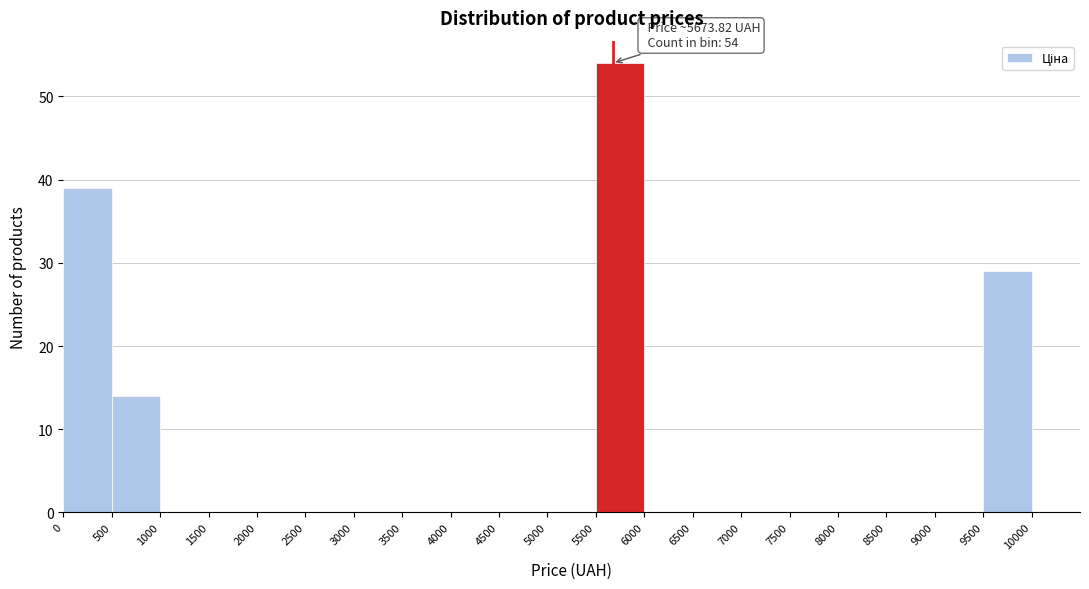

Which range on the x-axis has the tallest bar?

5500 to 6000